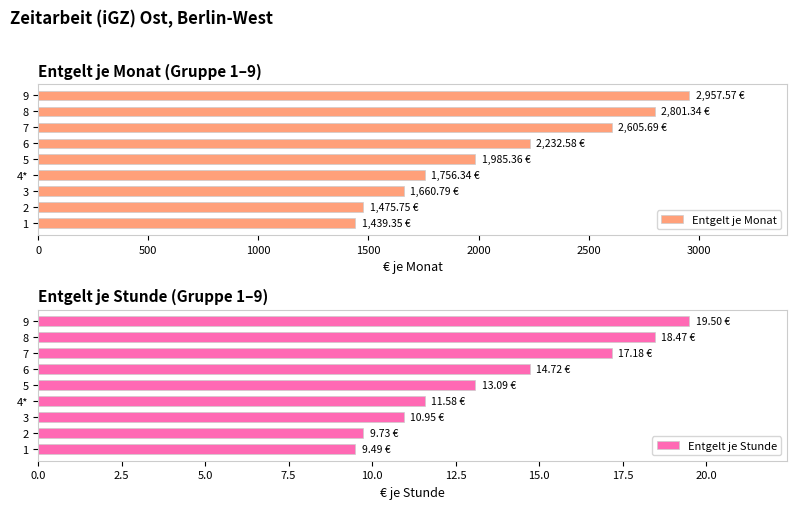

What is the difference between the maximum and minimum values in the Entgelt je Stunde series?

10.0